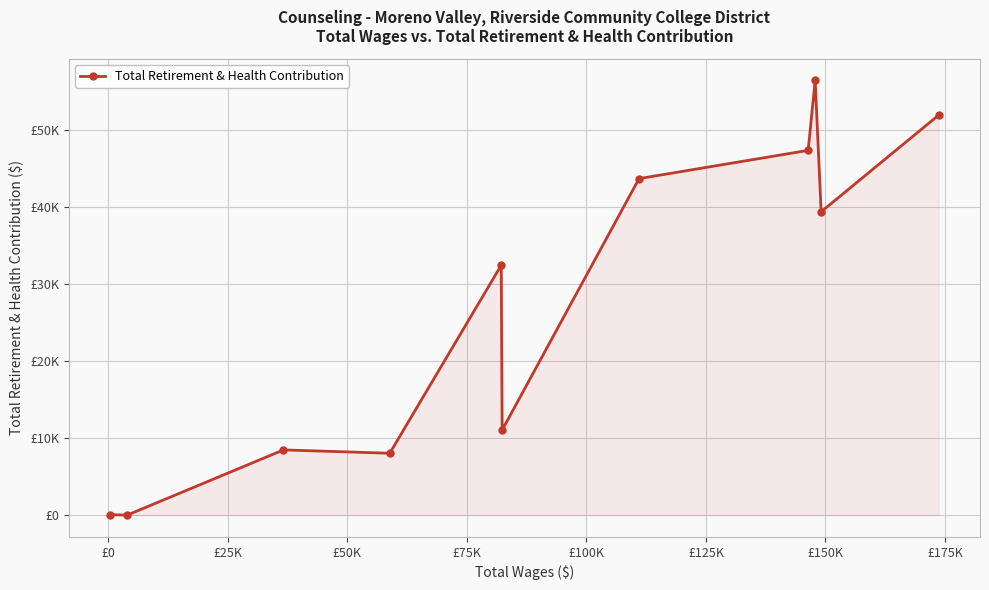

Is this an area chart (filled region under the line)?

Yes